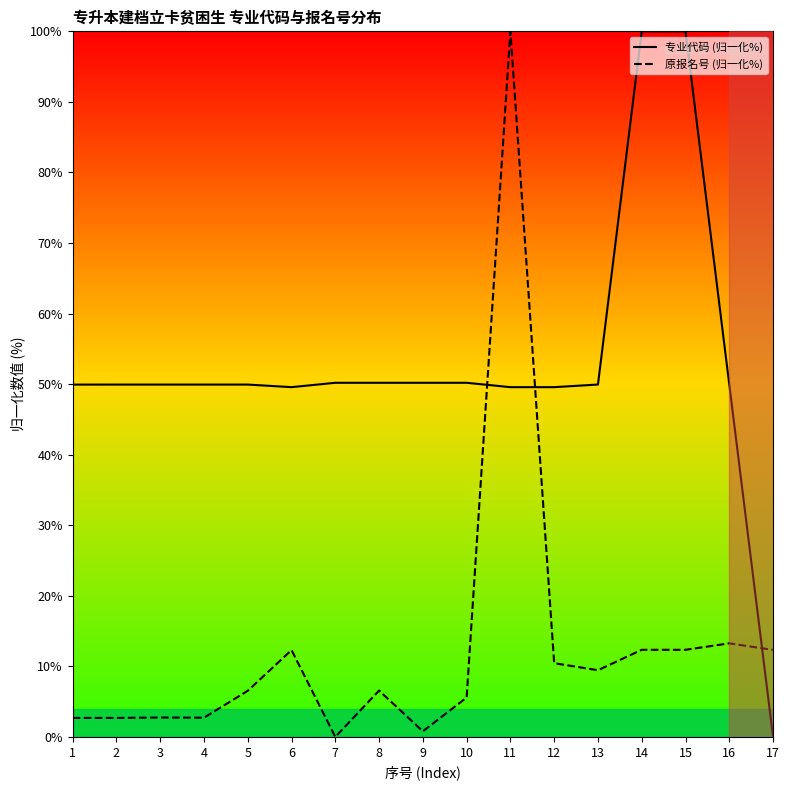

Reading right to left, list all the values displayed in this chart.

专业代码 (归一化%): 17=0.0	16=49.9	15=100.0	14=100.0	13=49.9	12=49.6	11=49.6	10=50.2	9=50.2	8=50.2	7=50.2	6=49.6	5=49.9	4=49.9	3=49.9	2=49.9	1=49.9
原报名号 (归一化%): 17=12.3	16=13.3	15=12.3	14=12.3	13=9.5	12=10.4	11=100.0	10=5.6	9=0.8	8=6.6	7=0.0	6=12.3	5=6.5	4=2.7	3=2.7	2=2.7	1=2.7